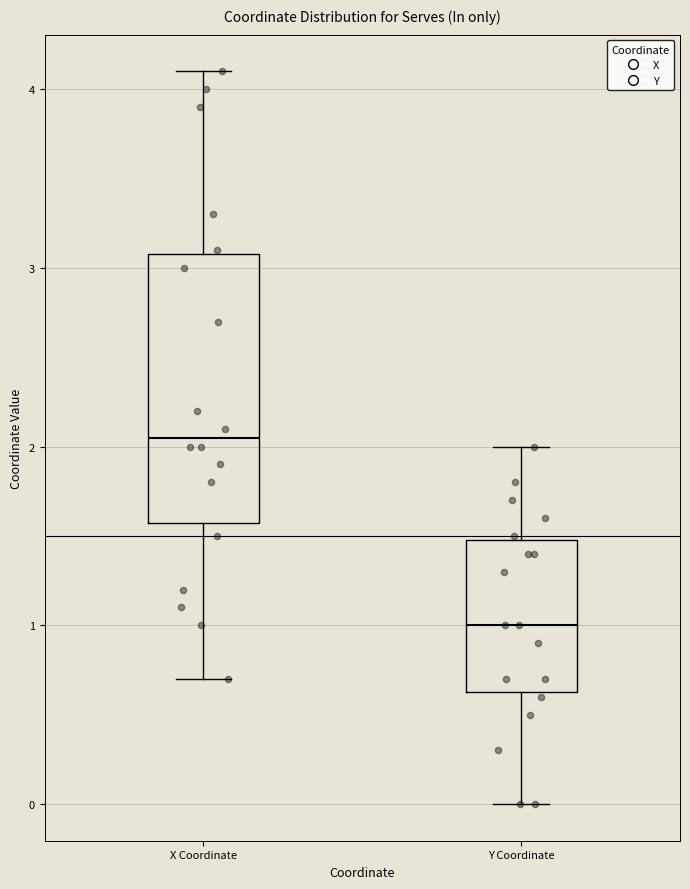

Which box's median line is the lowest?

Y Coordinate